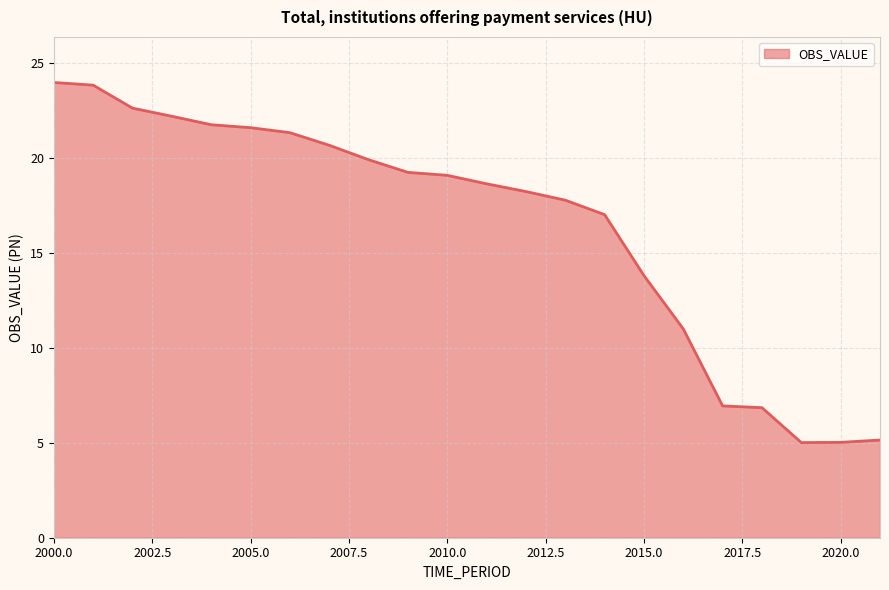

What is the difference between the maximum and minimum values?

19.0